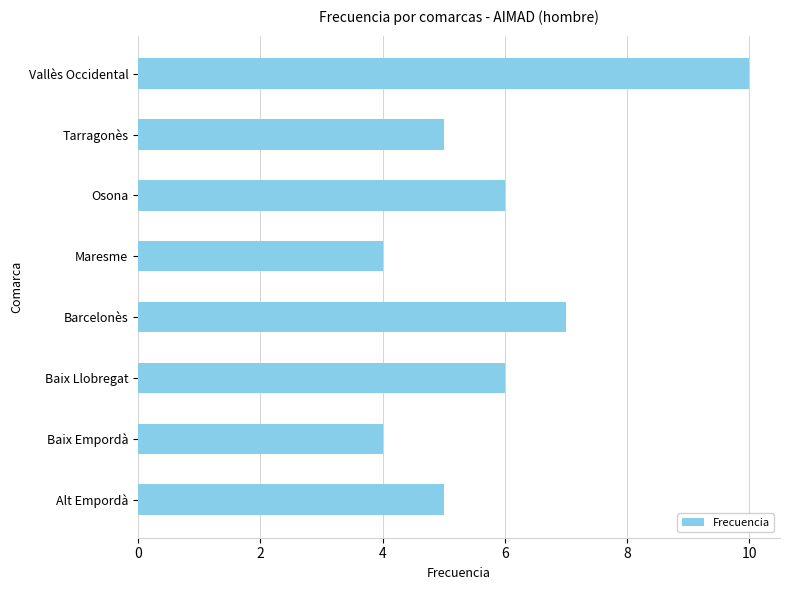

Read the value at Osona.

6